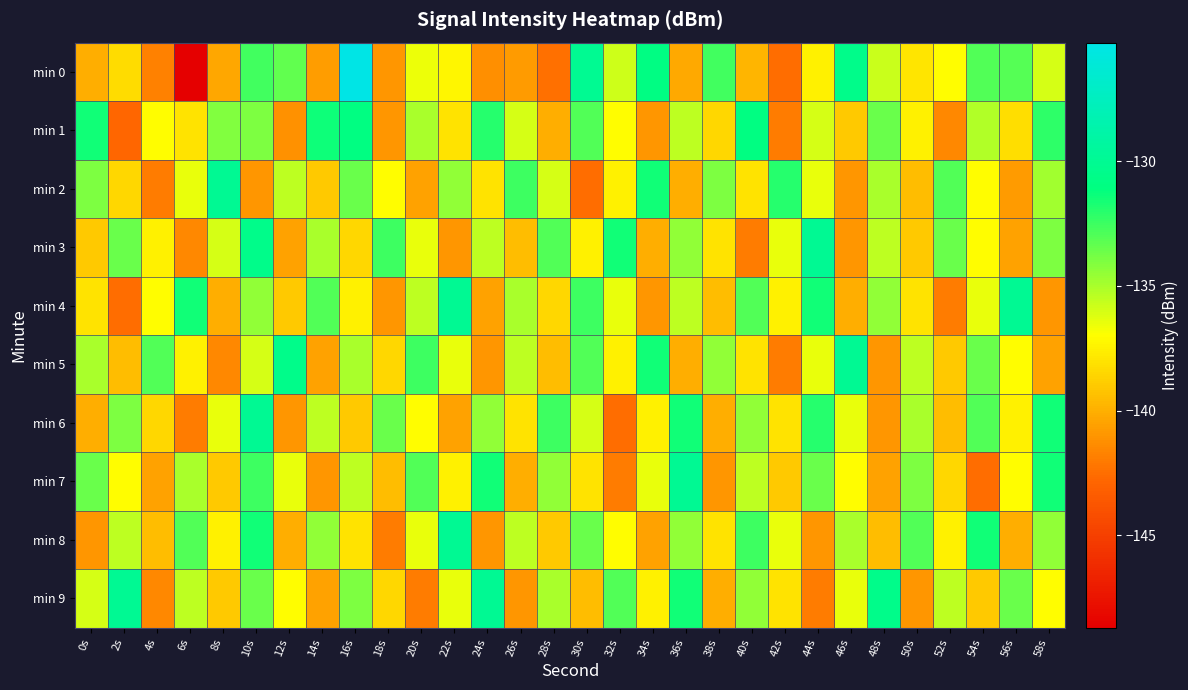

At which category is the sum across all series the highest?

10s